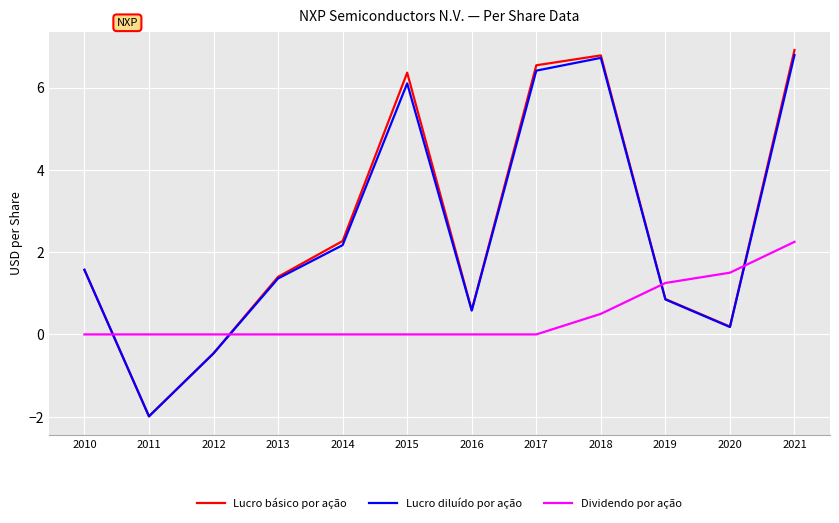

At which label does Lucro diluído por ação first exceed 1?

2010